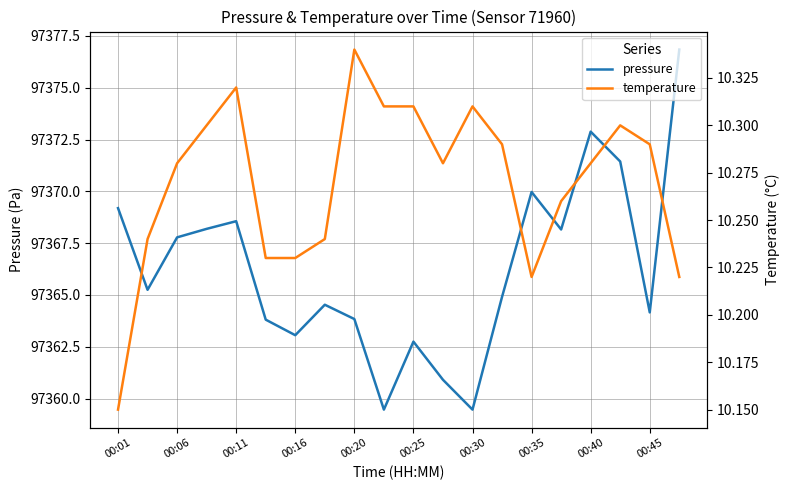

Rank the series by their average value, from lowest to highest.

temperature, pressure